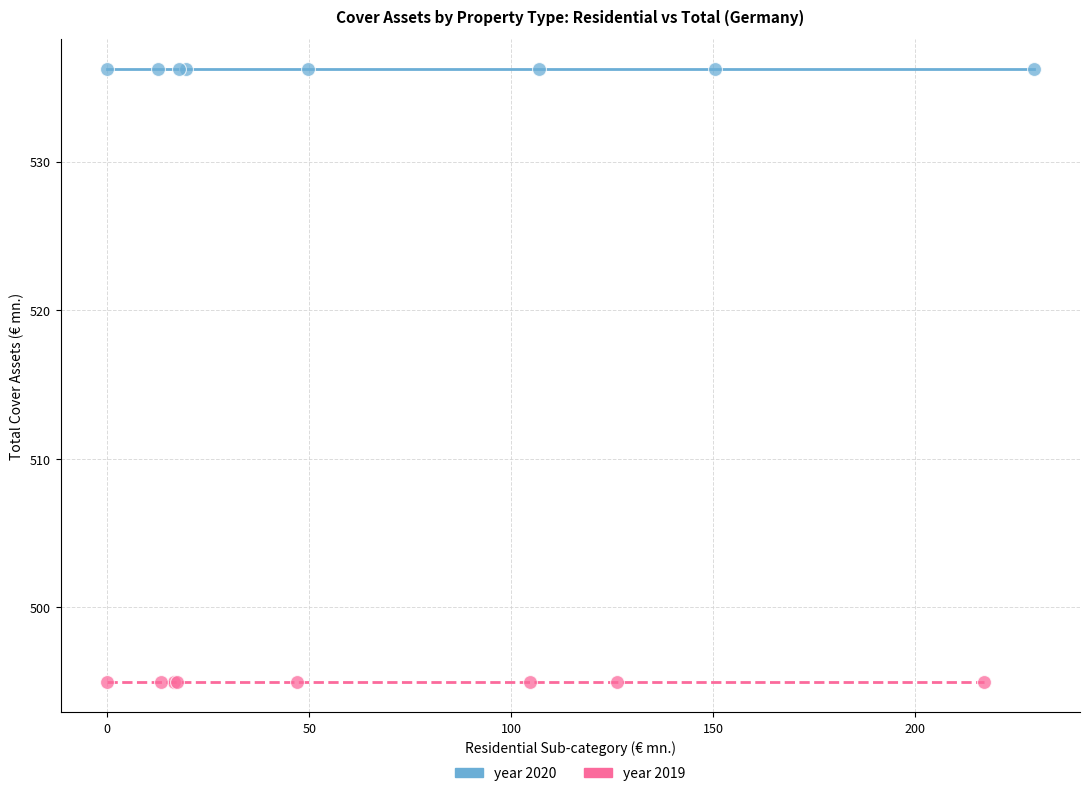

What are all the series names shown in the legend?

year 2020, year 2019